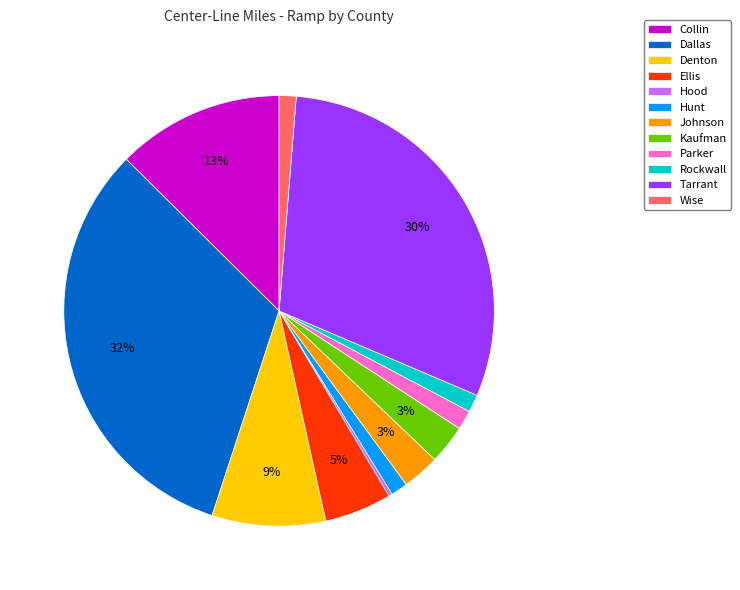

To the nearest percent, what is the average slice percentage?

8%